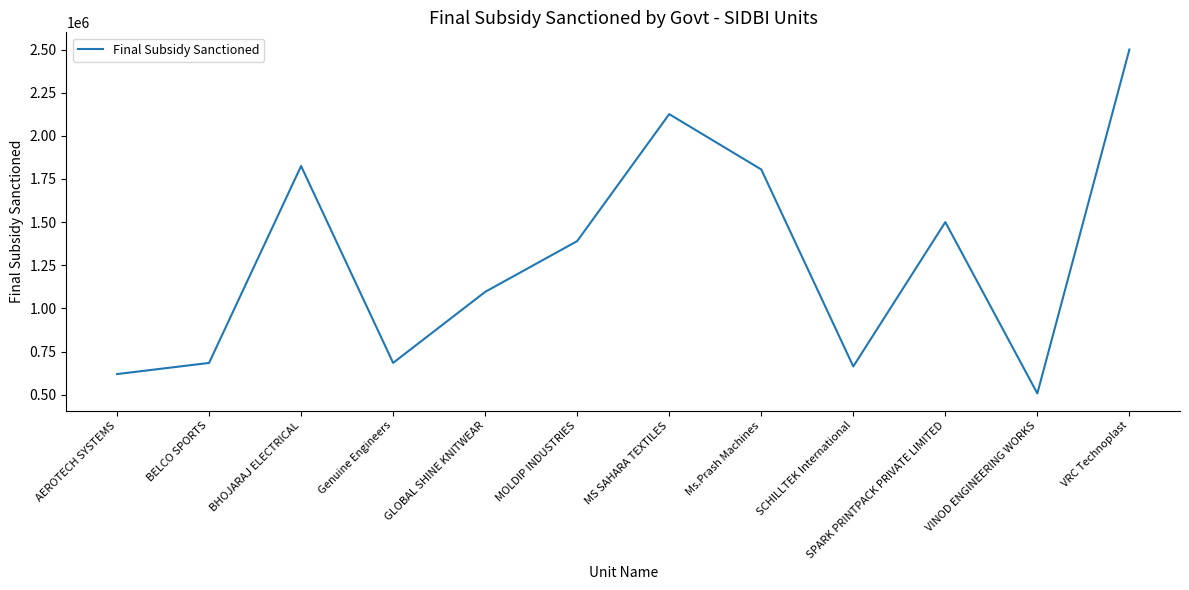

True or false: the data has more than 1 interior local peaks.

True